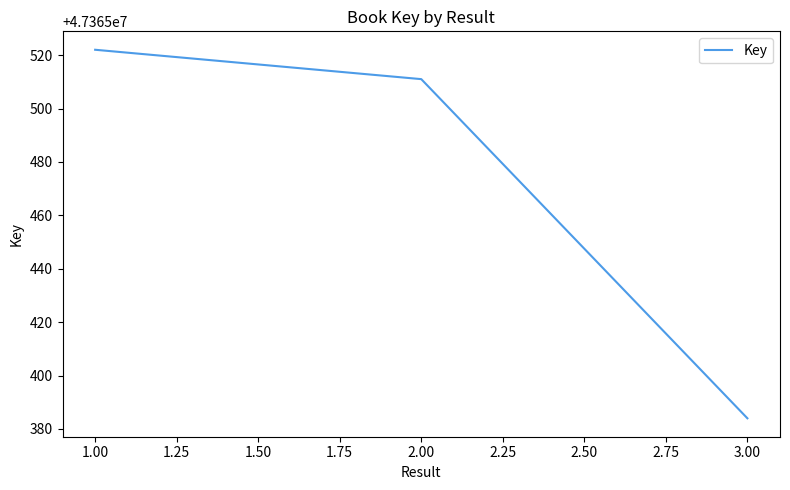

The value at 1.00 is 26303470. True or false?

False